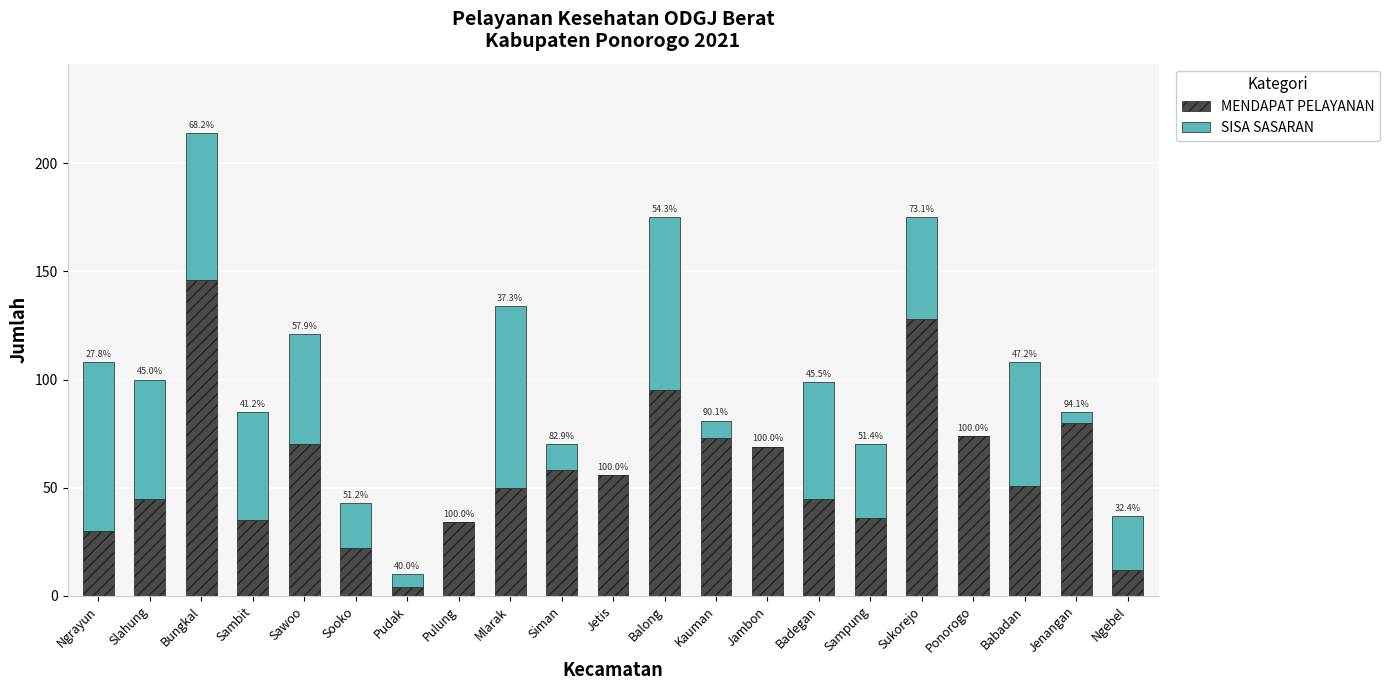

Are the bars grouped side by side (vs. stacked)?

No